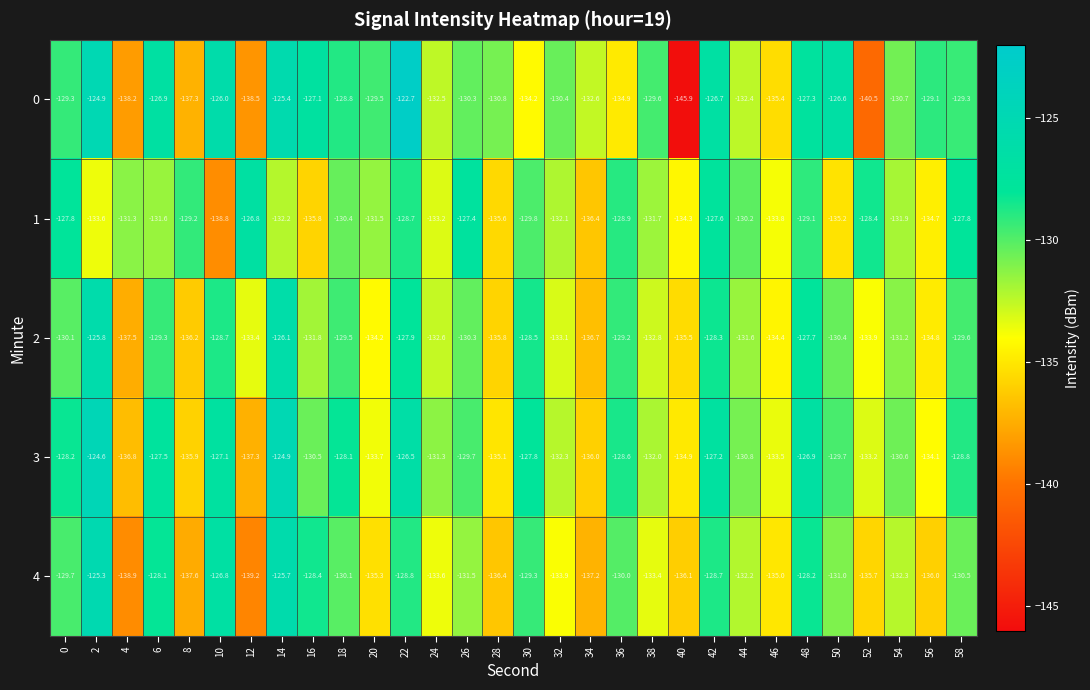

The 3 series shows -95.5 at 12. True or false?

False